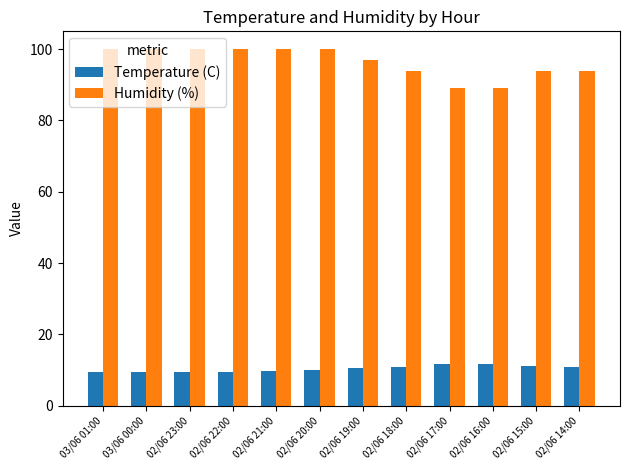

Which series has the largest range (max minus min)?

Humidity (%)